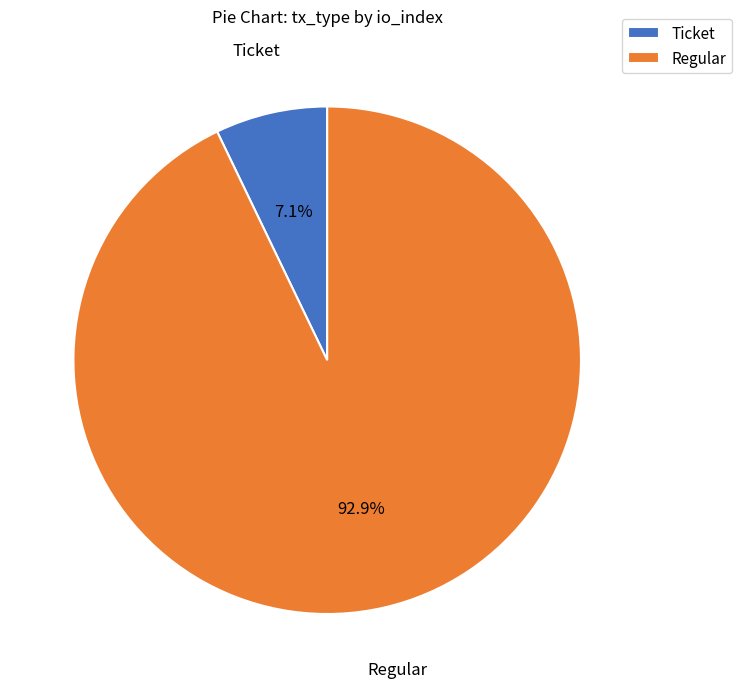

To the nearest percent, what is the average slice percentage?

50%